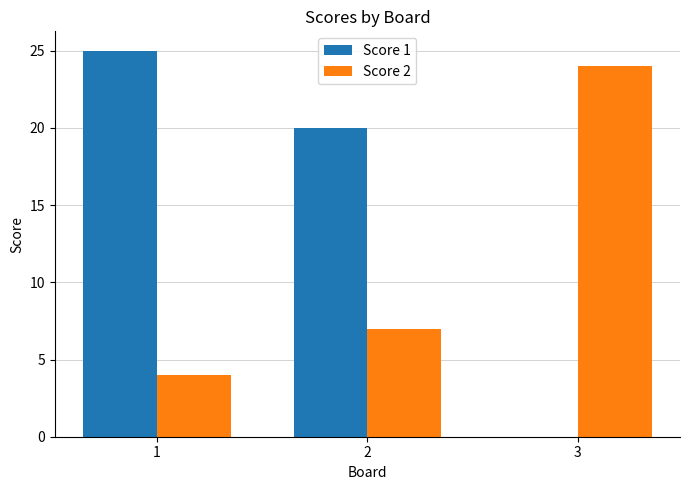

How many data points does each series have?

3